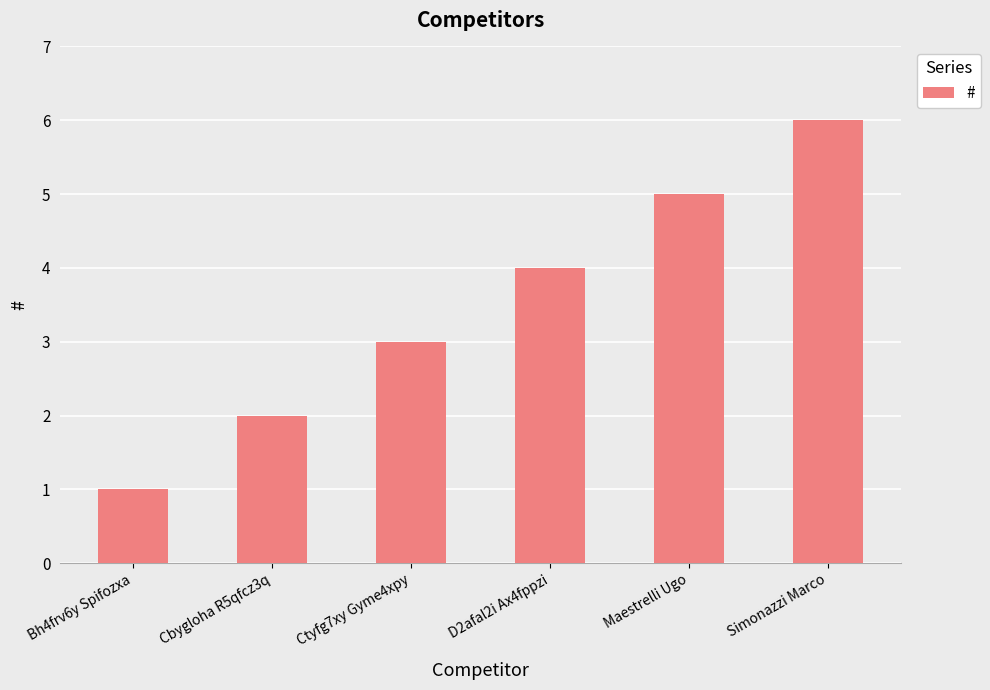

What is the sum of the values at Simonazzi Marco and Maestrelli Ugo?

11